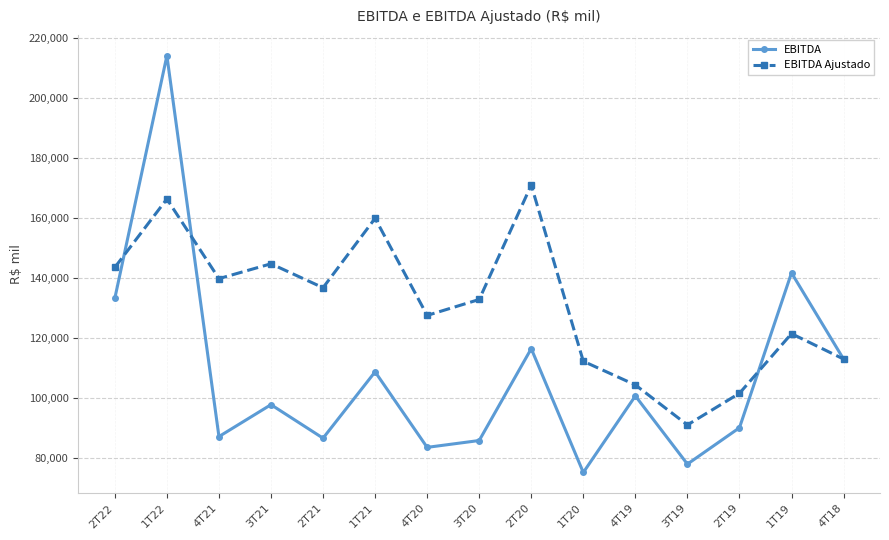

What is the label of the 15th point from the right?

2T22